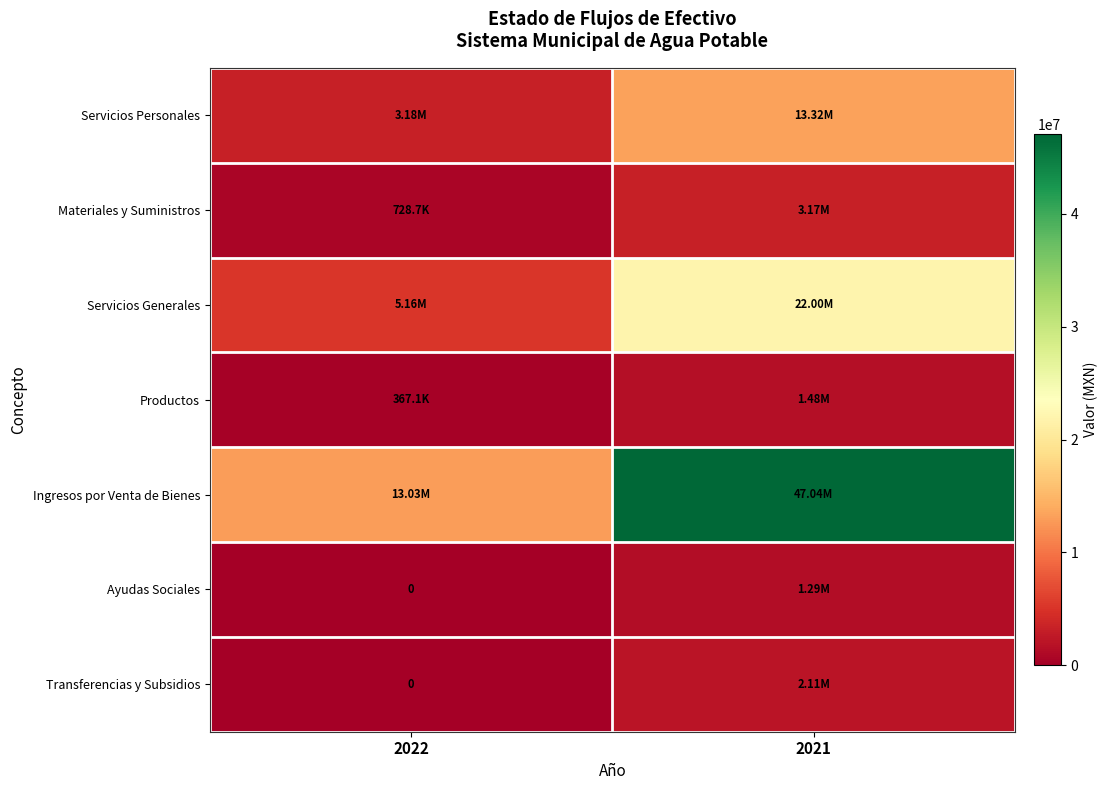

True or false: Productos has a value of 206633.9 at 2022.

False